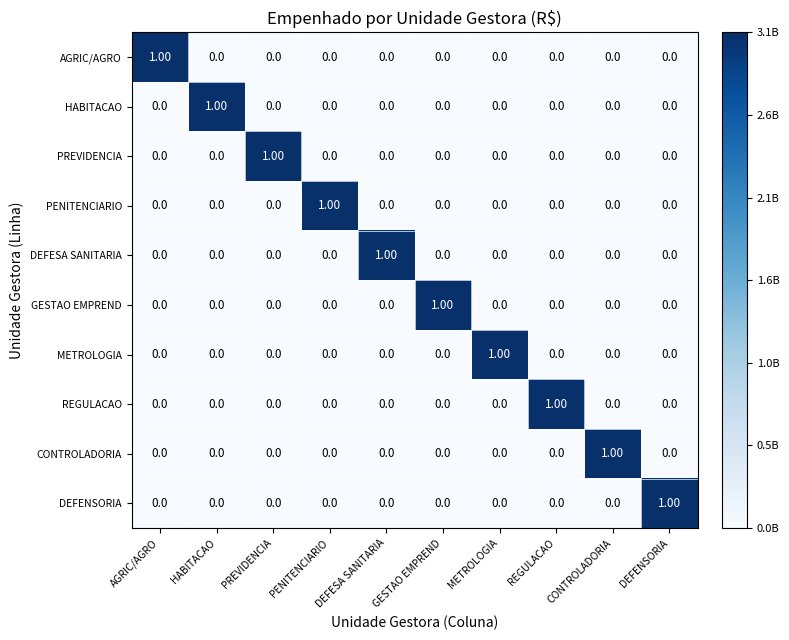

At how many categories does at least one series exceed 0?

10